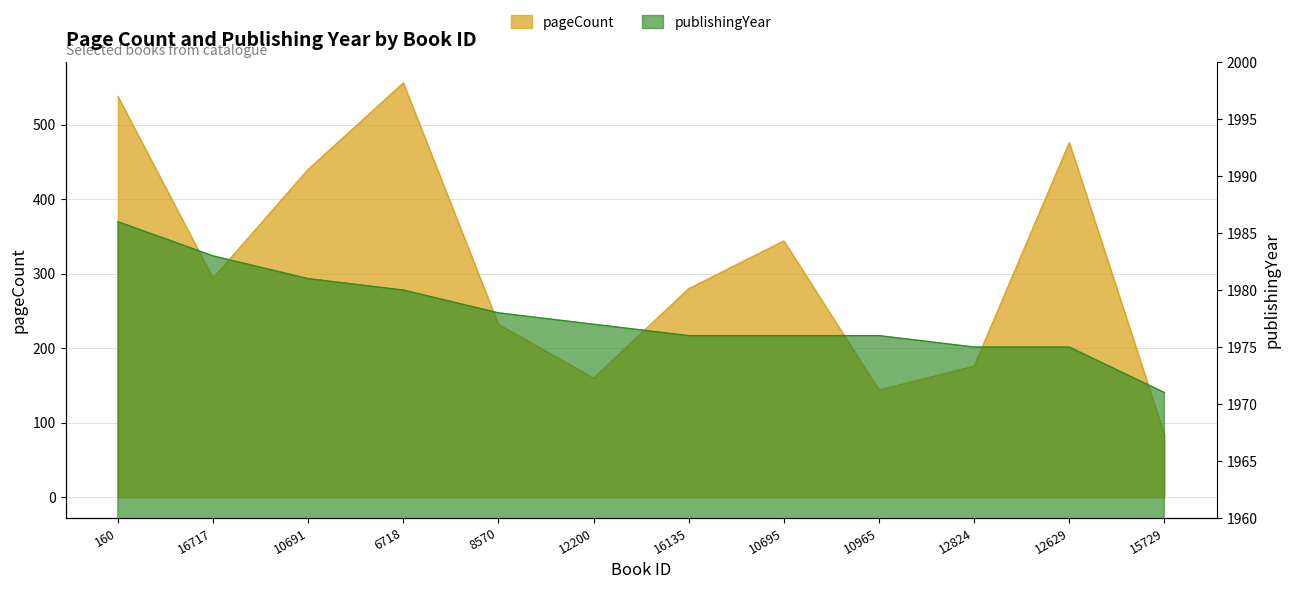

True or false: publishingYear and pageCount cross at least once.

False